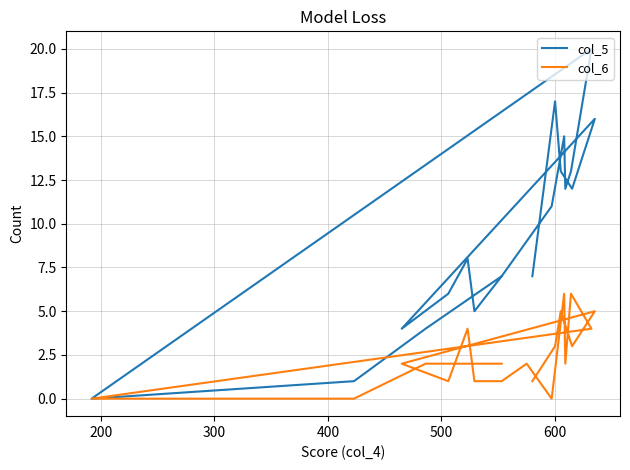

The value of col_5 at 300 is 1. True or false?

True